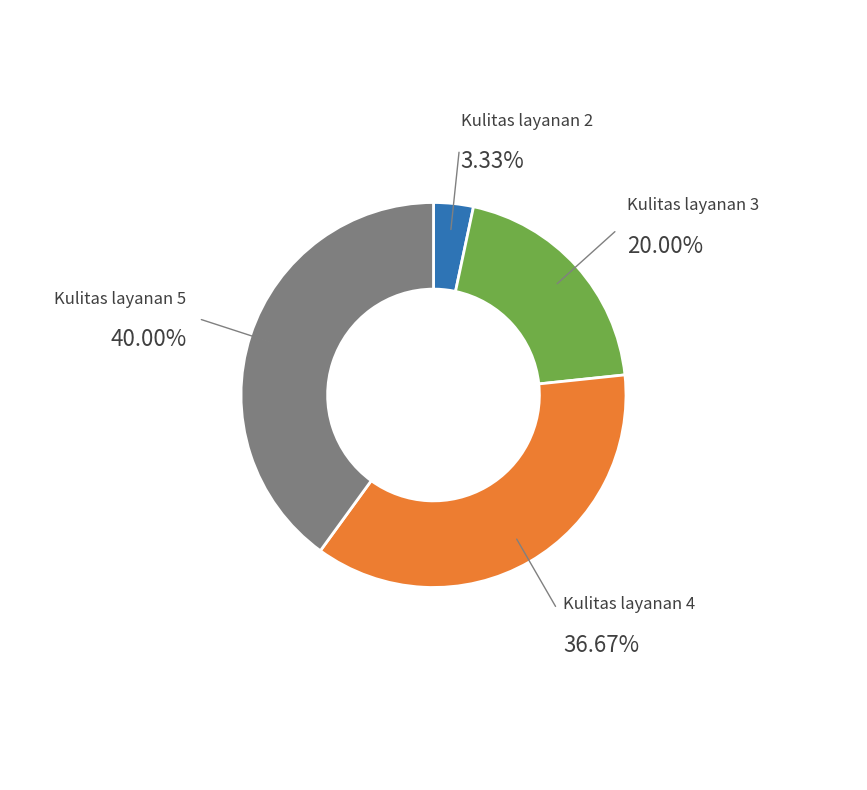

Is there any slice that represents more than half of the pie?

No